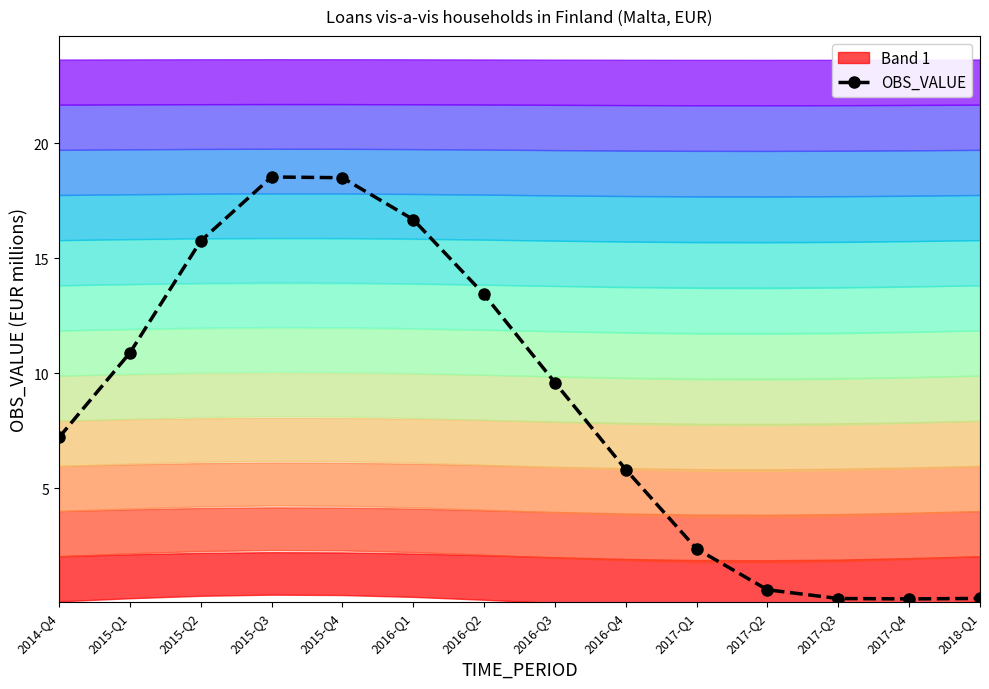

How many distinct data groups are displayed?

1